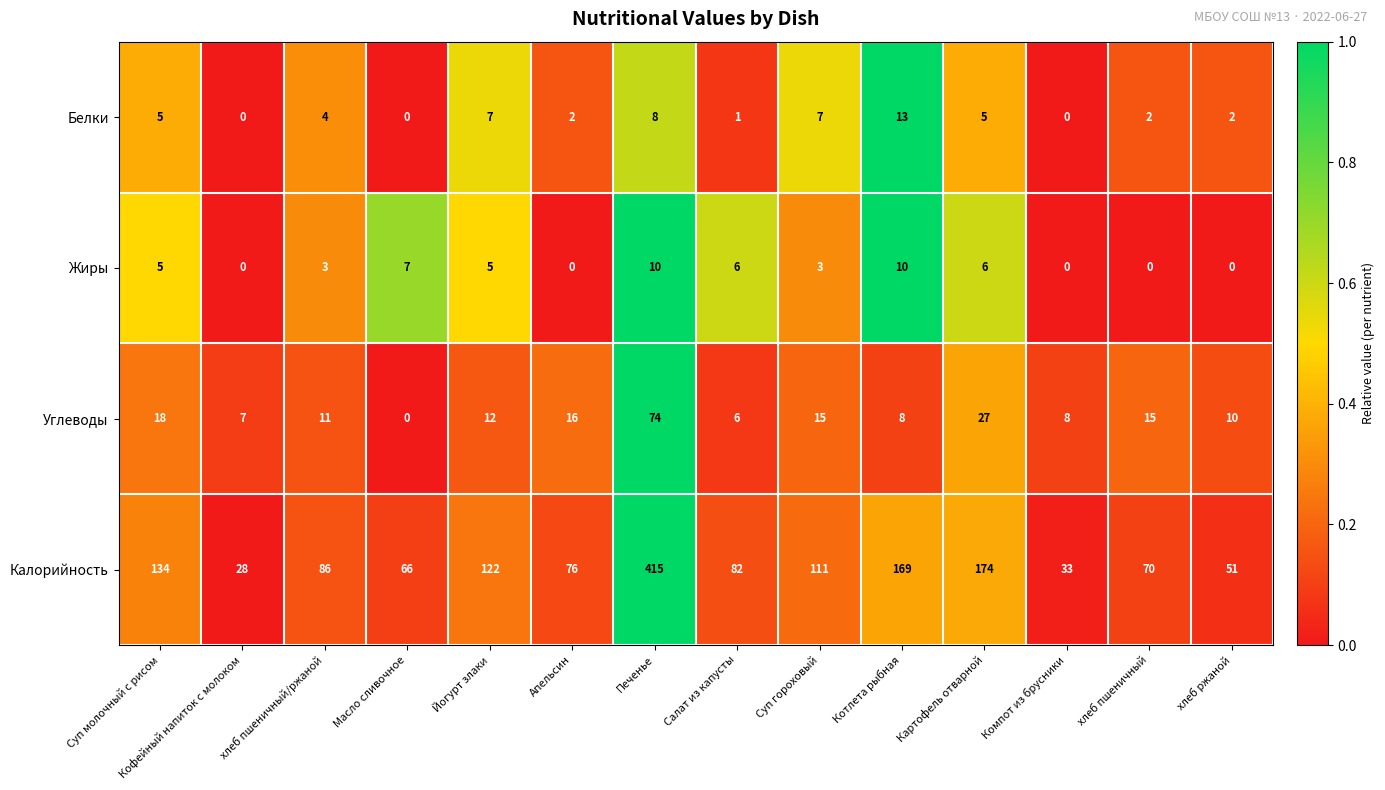

The Жиры series shows 6 at Компот из брусники. True or false?

False